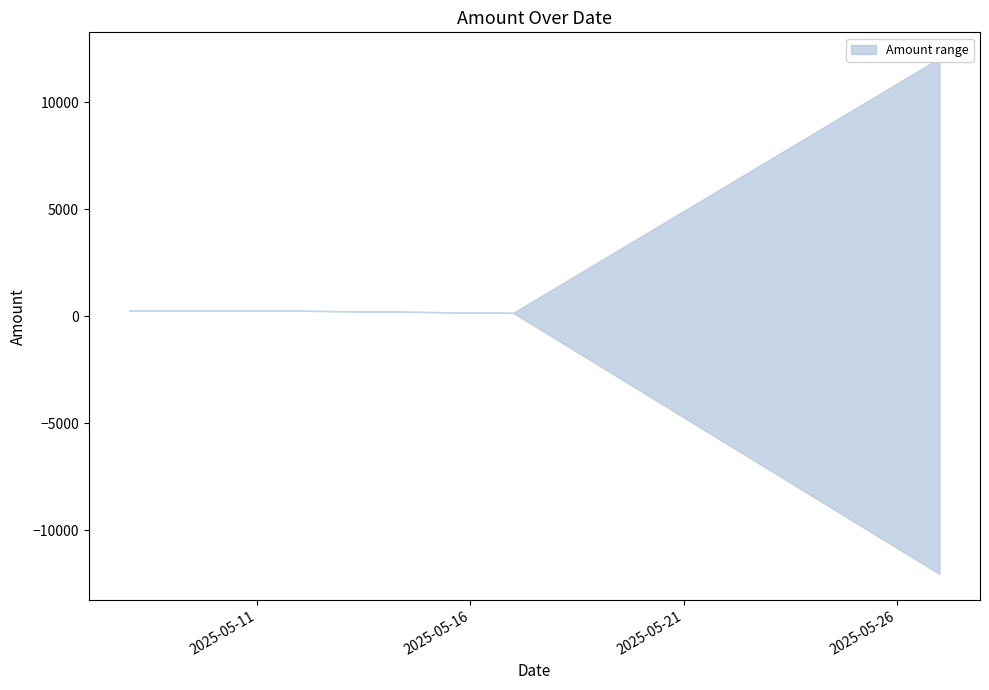

What is the sum of the Amount_upper values at 2025-05-12 and 2025-05-27?

12300